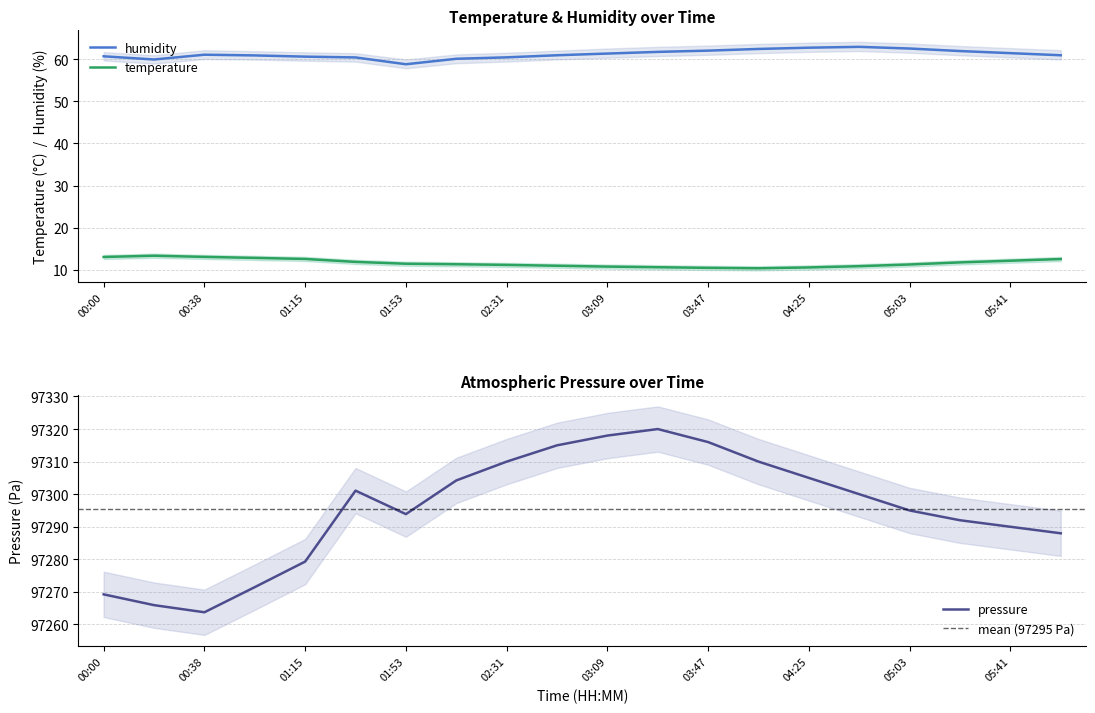

What is the sum of all pressure_norm values?

1945907.9